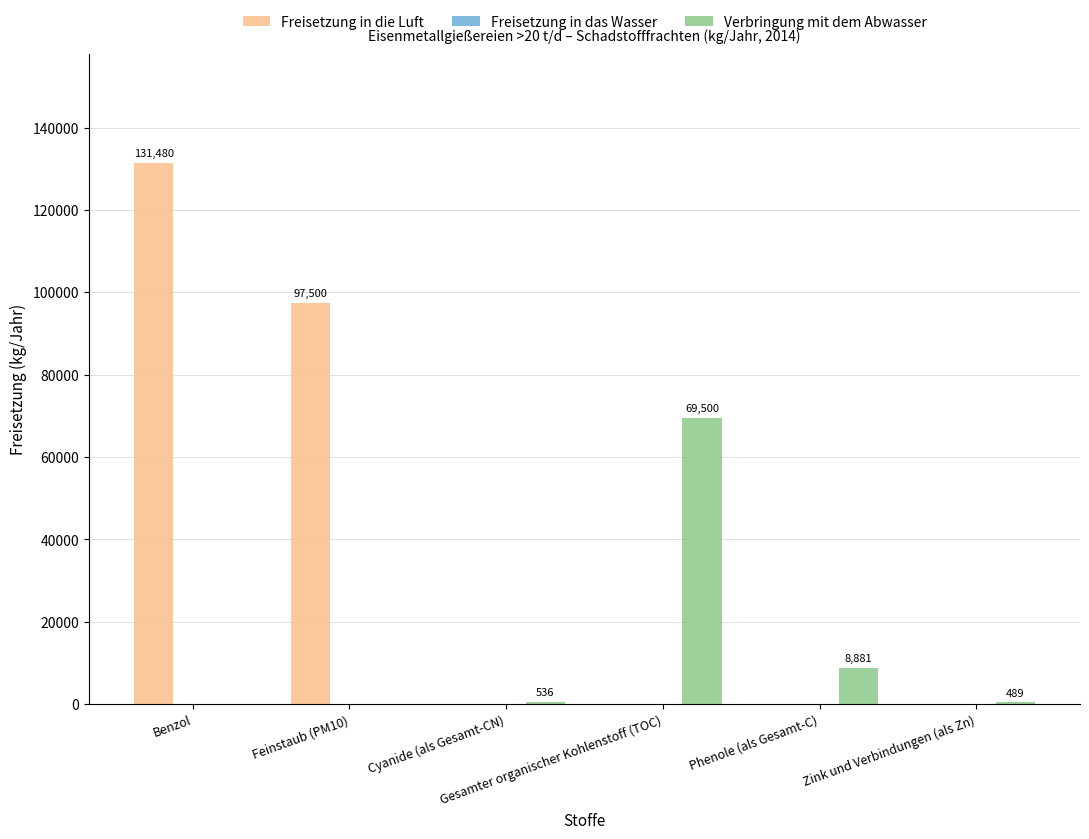

The Freisetzung in die Luft series shows 0 at Zink und Verbindungen (als Zn). True or false?

True